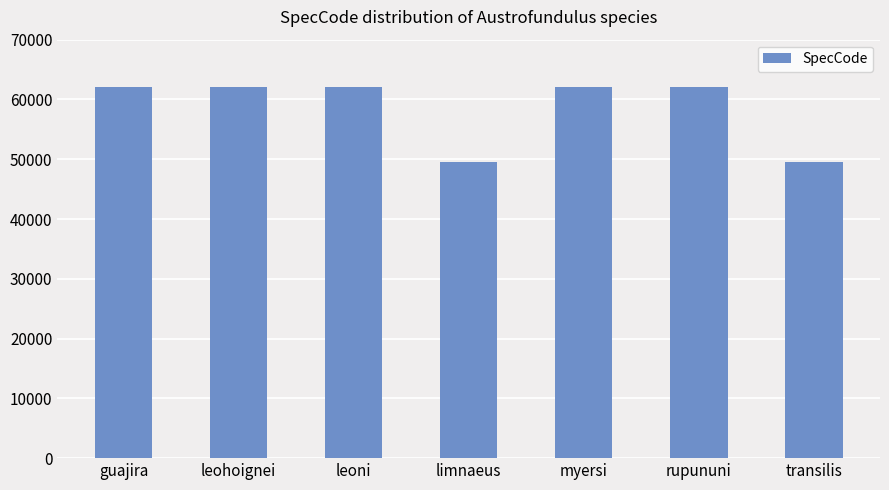

What is the change in value from leoni to transilis?

-12659